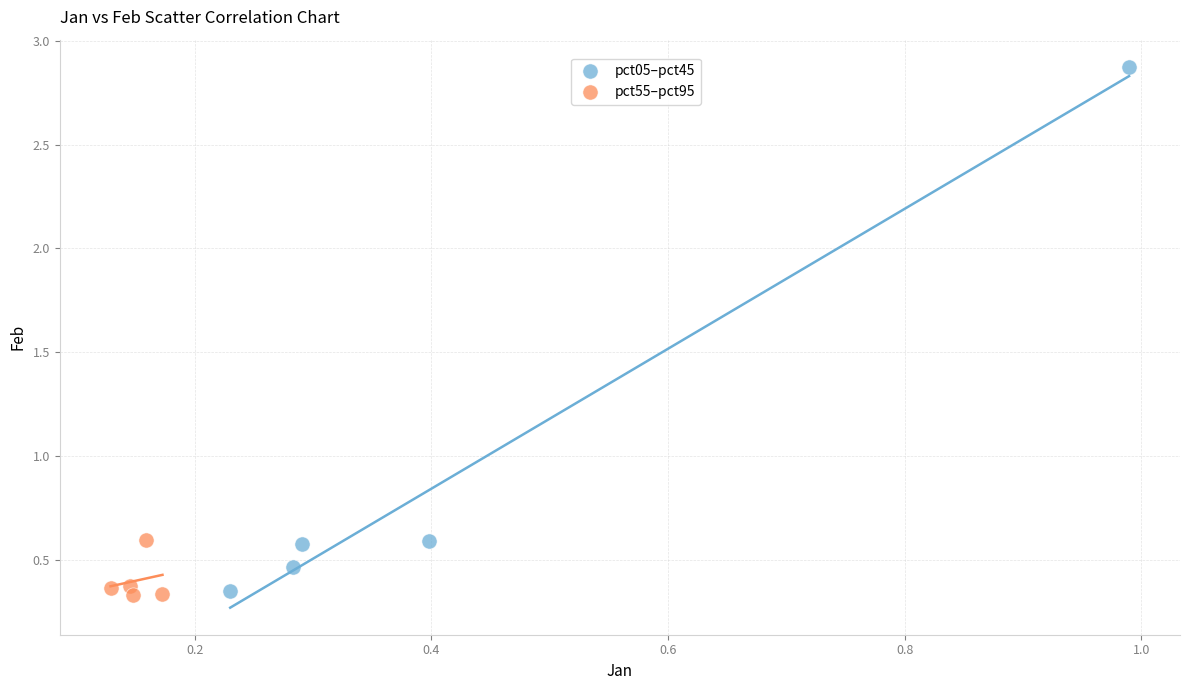

Which series reaches the maximum Y coordinate?

pct05–pct45